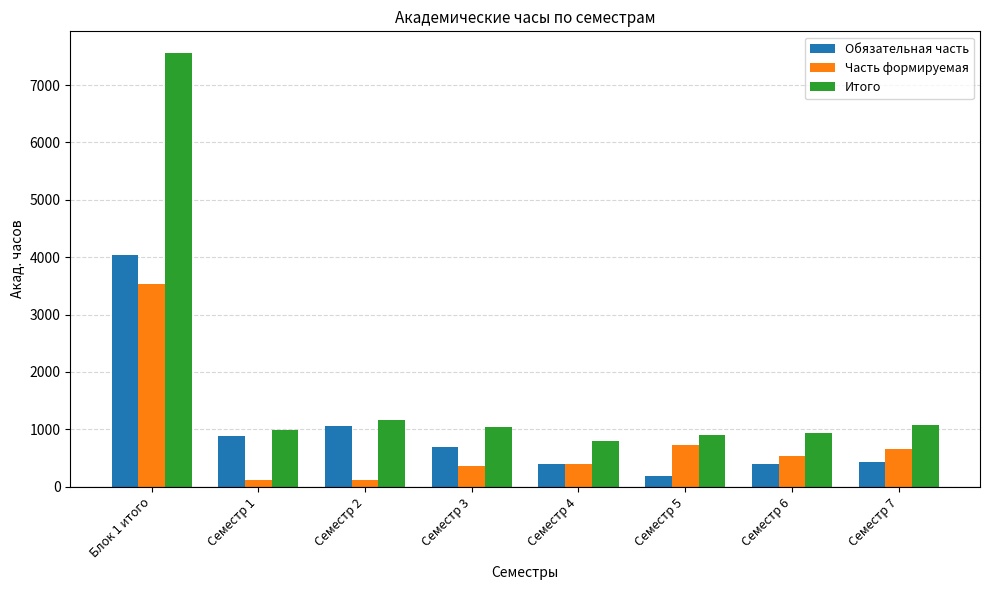

Rank the series at Блок 1 итого from lowest to highest value.

Часть формируемая, Обязательная часть, Итого